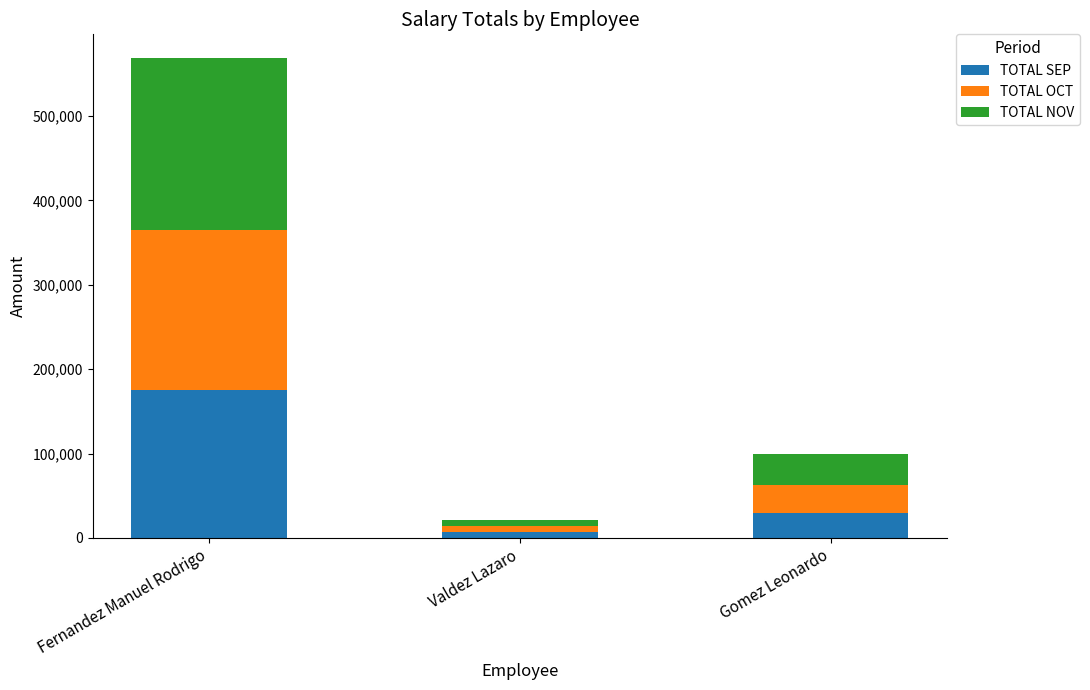

Reading right to left, transcribe the values for TOTAL SEP.

30000.0	6670.1	175599.0